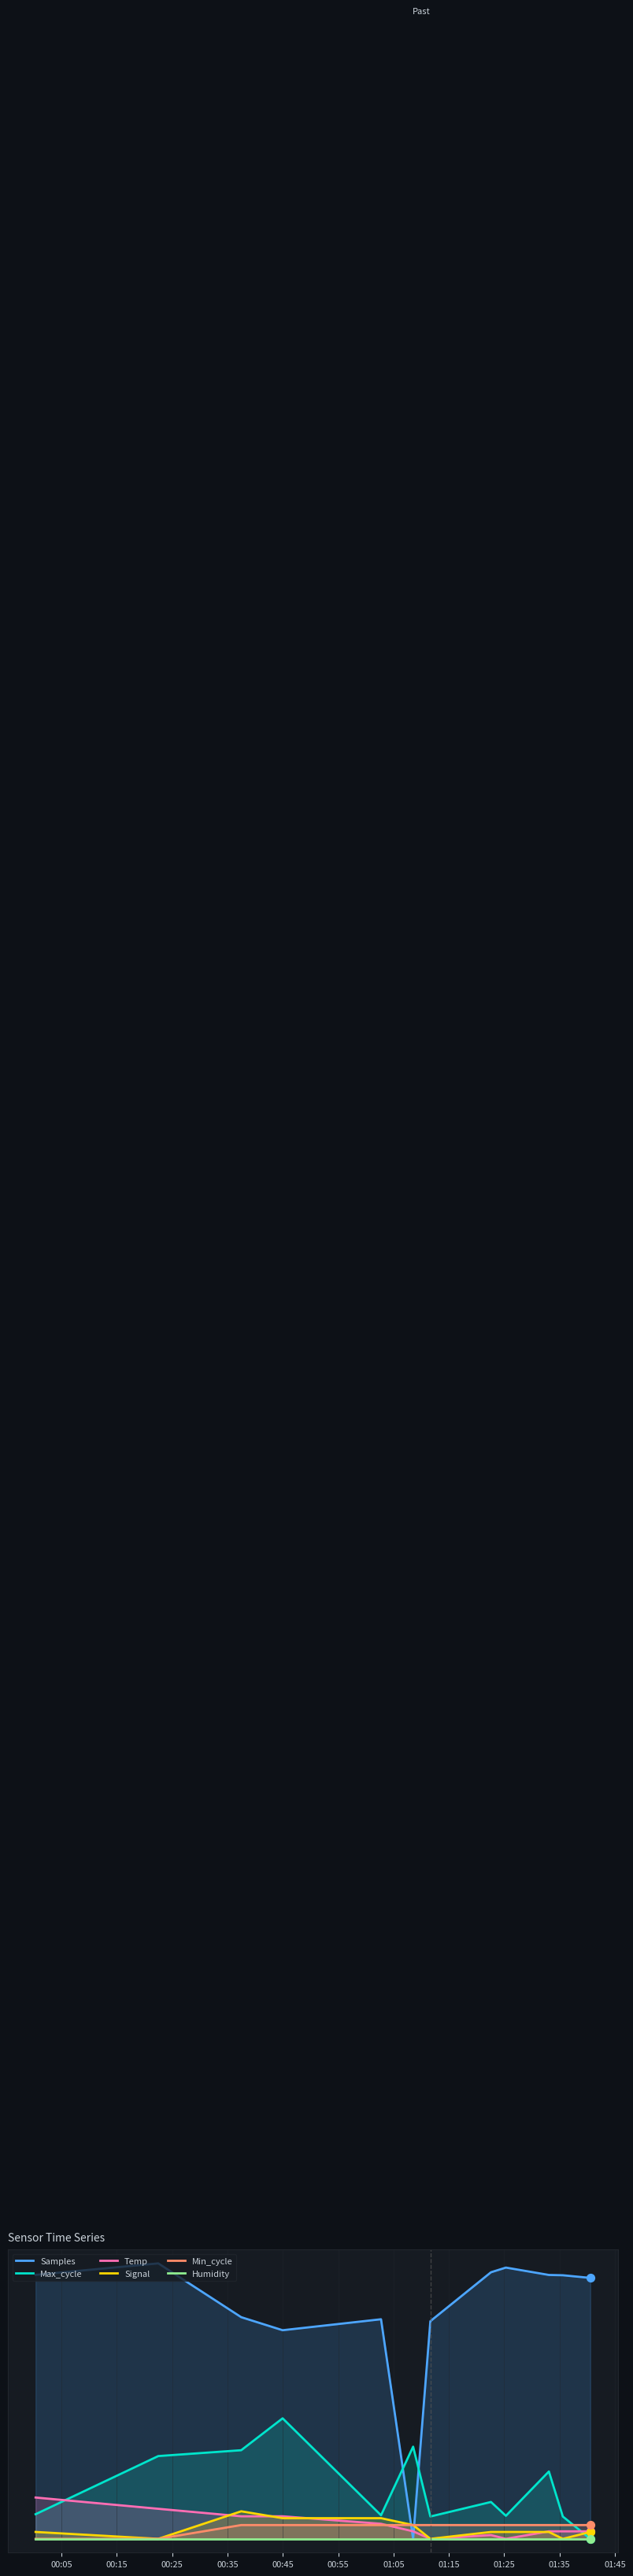

At which category is the sum across all series the highest?

00:15